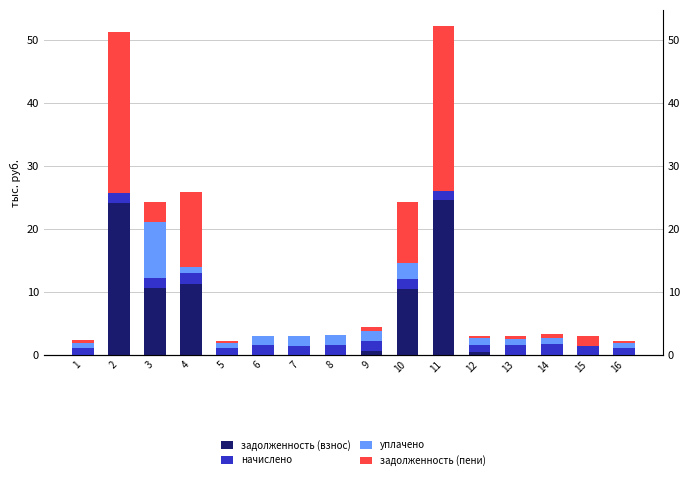

Which category has the lowest value in the начислено series?

12